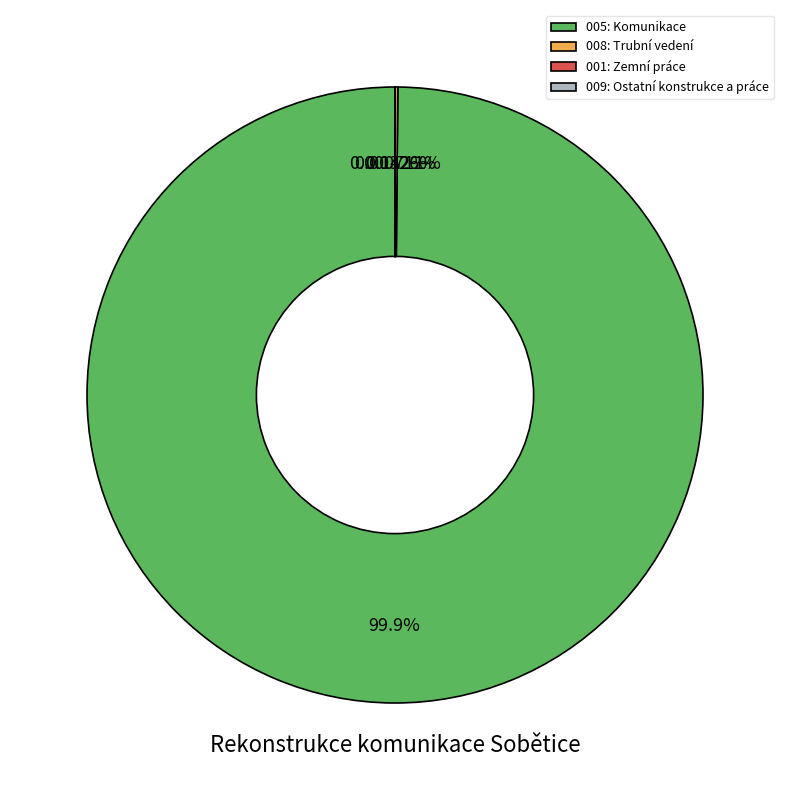

True or false: 005: Komunikace accounts for 100% of the total.

True